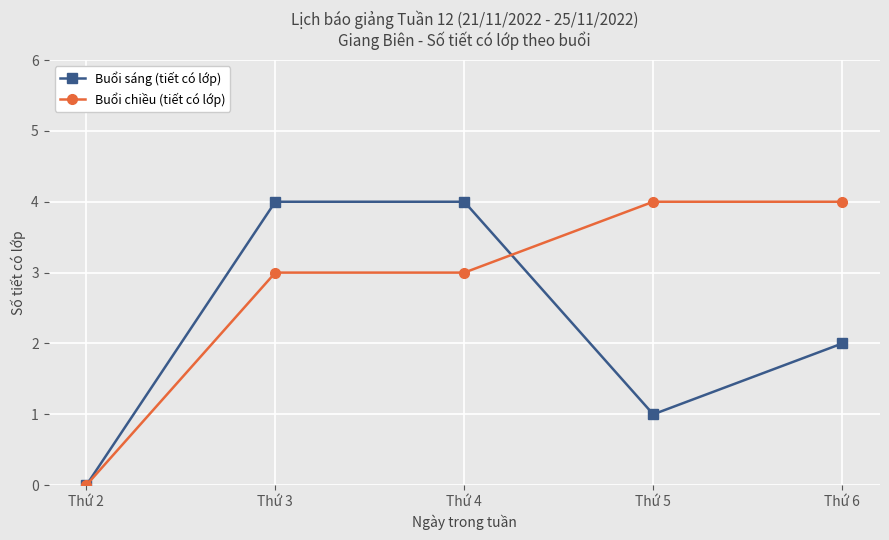

Which series changed the most between Thứ 4 and Thứ 6?

Buổi sáng (tiết có lớp)